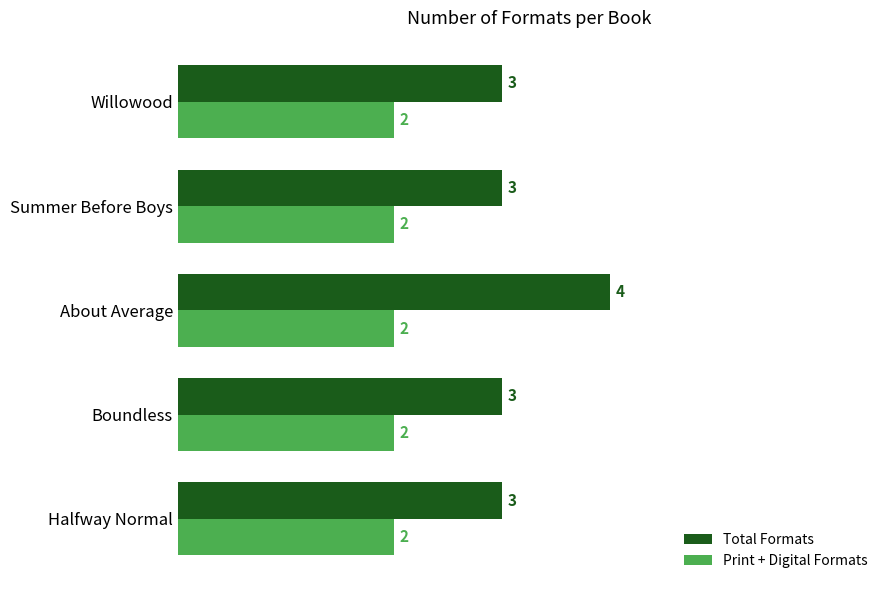

True or false: Print + Digital Formats has a value of 2 at Boundless.

True